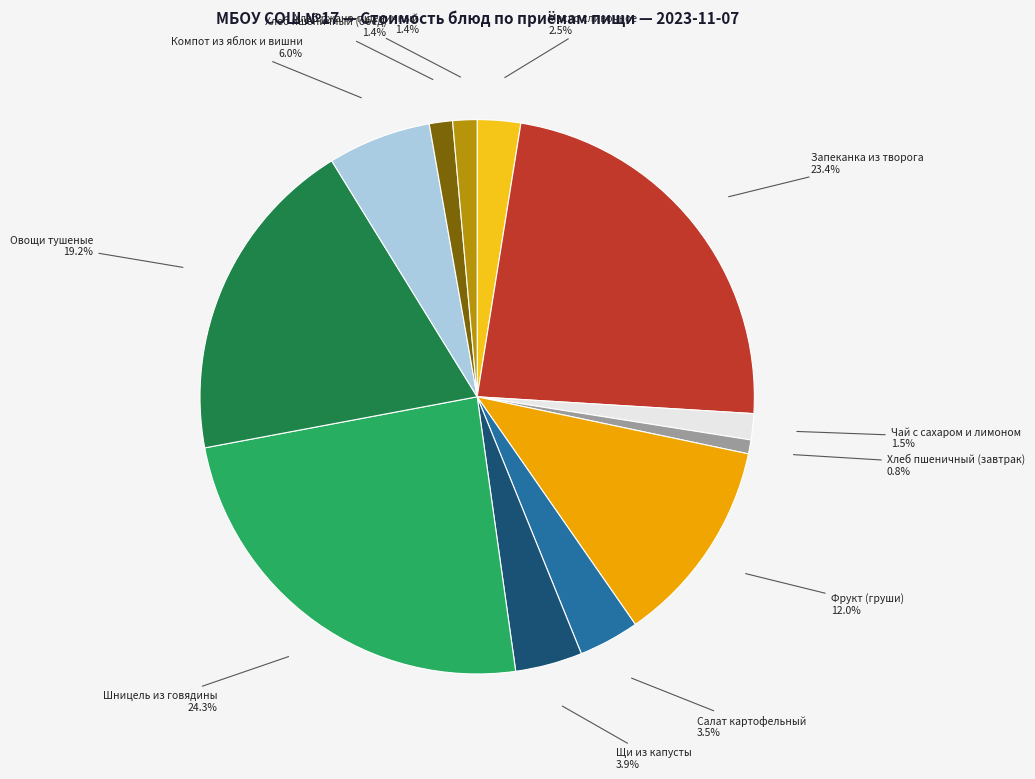

Which slice is the smallest?

Хлеб пшеничный (завтрак)